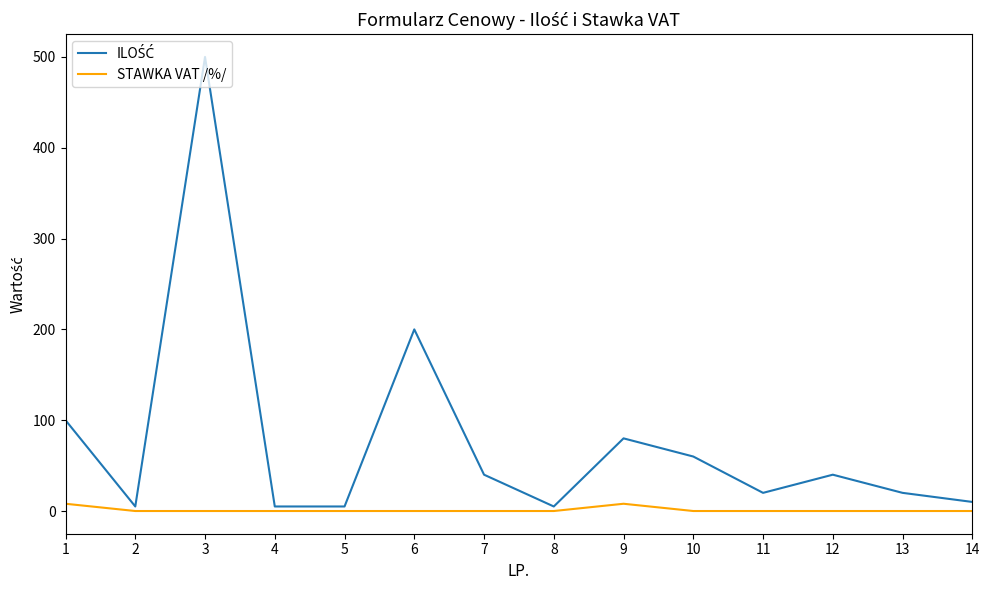

At which category is the sum across all series the highest?

3